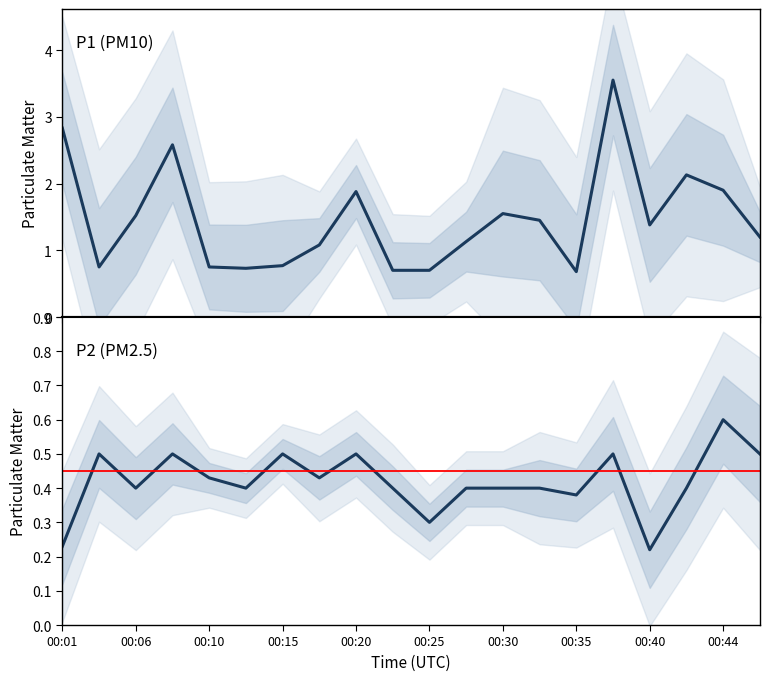

True or false: P2 and P1 cross at least once.

False